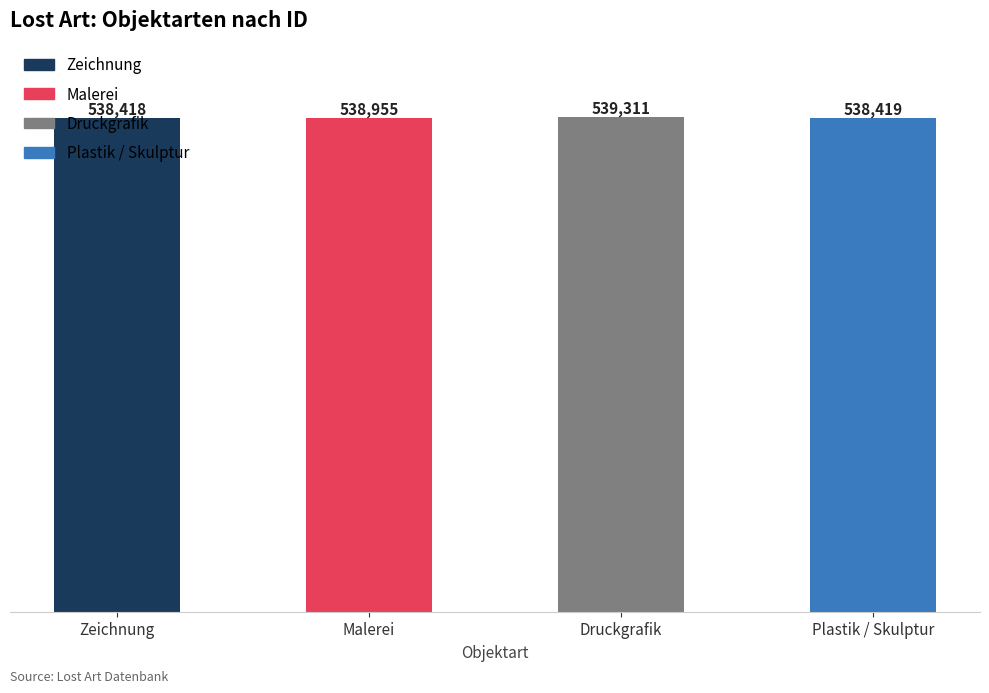

What is the value of the 3rd bar from the left?

539311